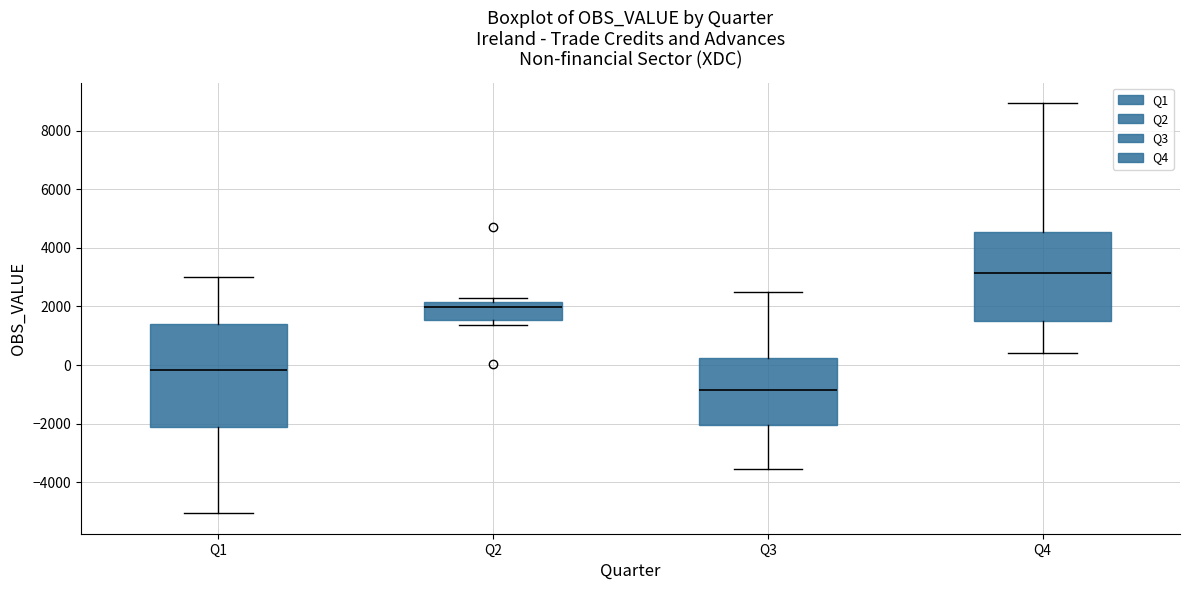

Where is the lower edge of the box for Q2 on the y-axis? The values are not printed on the chart, so give them approximately, as read against the axis.

1600